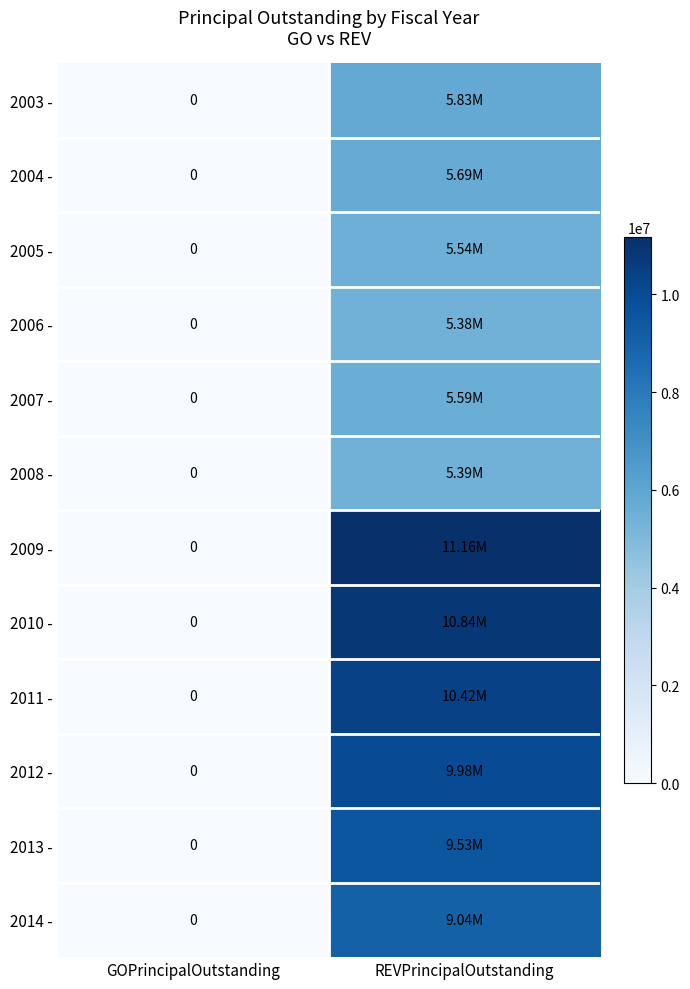

What is the difference between the maximum and minimum values in the 2014 - series?

9040000